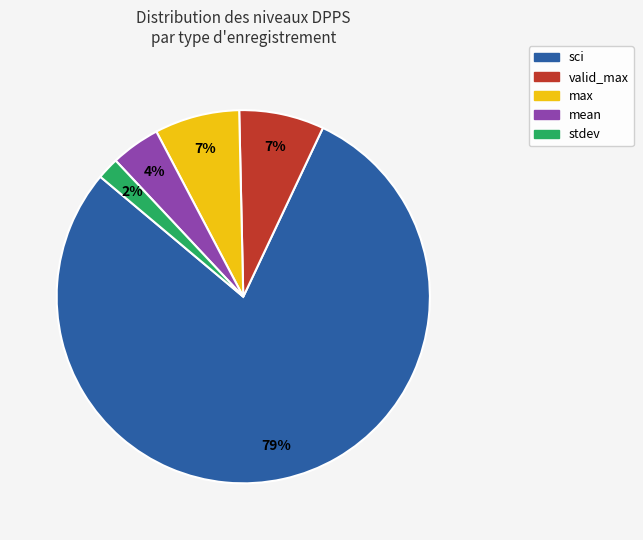

To the nearest percent, what is the average slice percentage?

20%